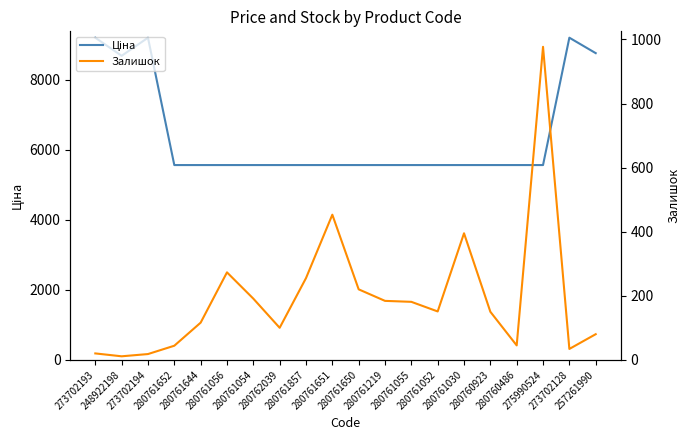

Reading left to right, what are all the values shown in this chart?

Ціна: 9196.3	8679.5	9196.3	5560.3	5560.3	5560.3	5560.3	5560.3	5560.3	5560.3	5560.3	5560.3	5560.3	5560.3	5560.3	5560.3	5560.3	5560.3	9196.3	8755.5
Залишок: 20.0	11.0	18.0	44.0	116.0	273.0	191.0	100.0	255.0	453.0	220.0	184.0	181.0	151.0	395.0	150.0	45.0	977.0	34.0	80.0